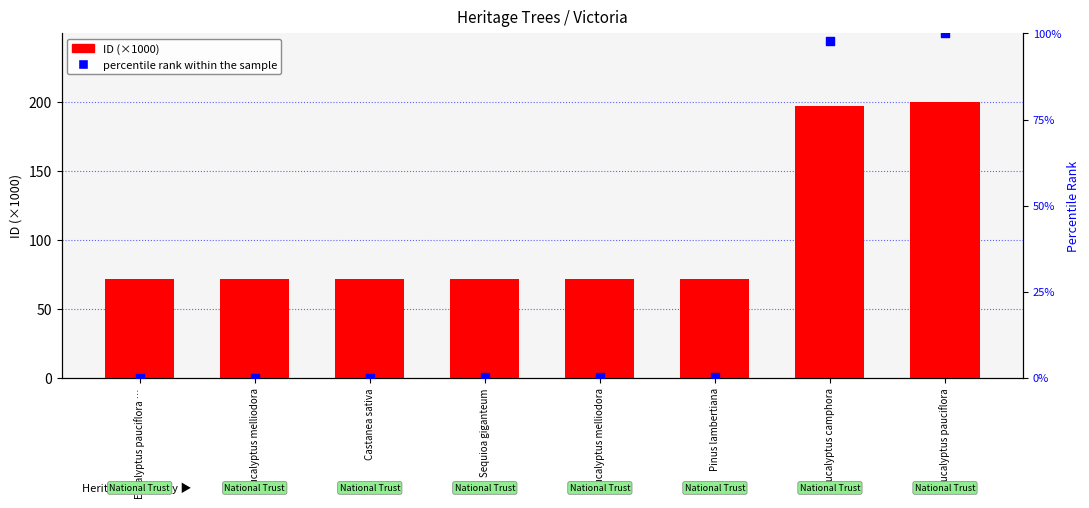

Which series contains the highest Y value?

ID (×1000)